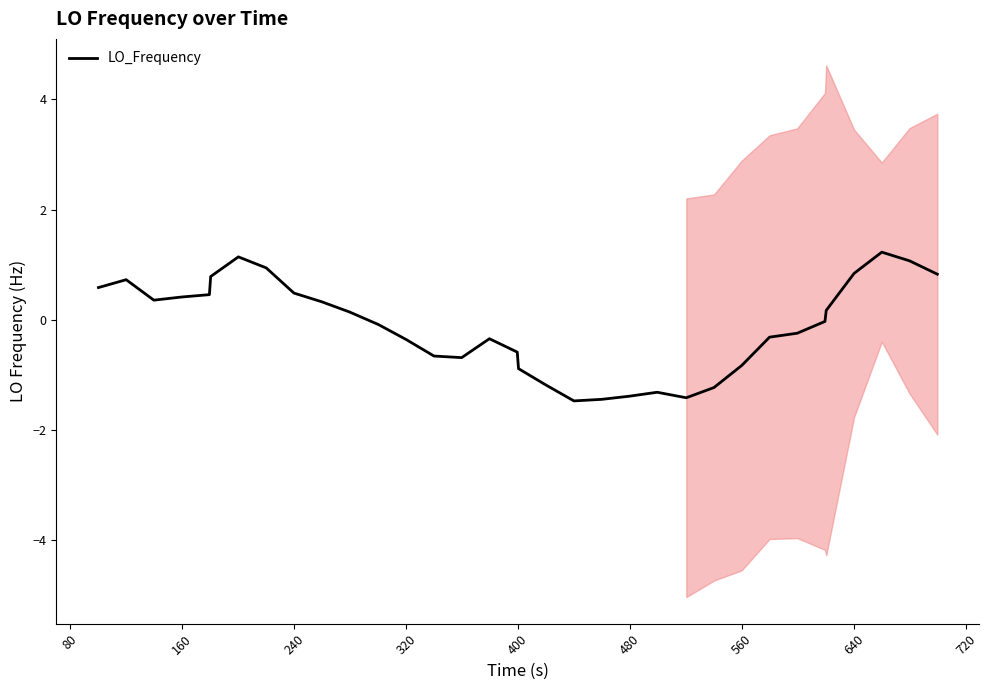

What is the maximum value for LO_Frequency?

1.2